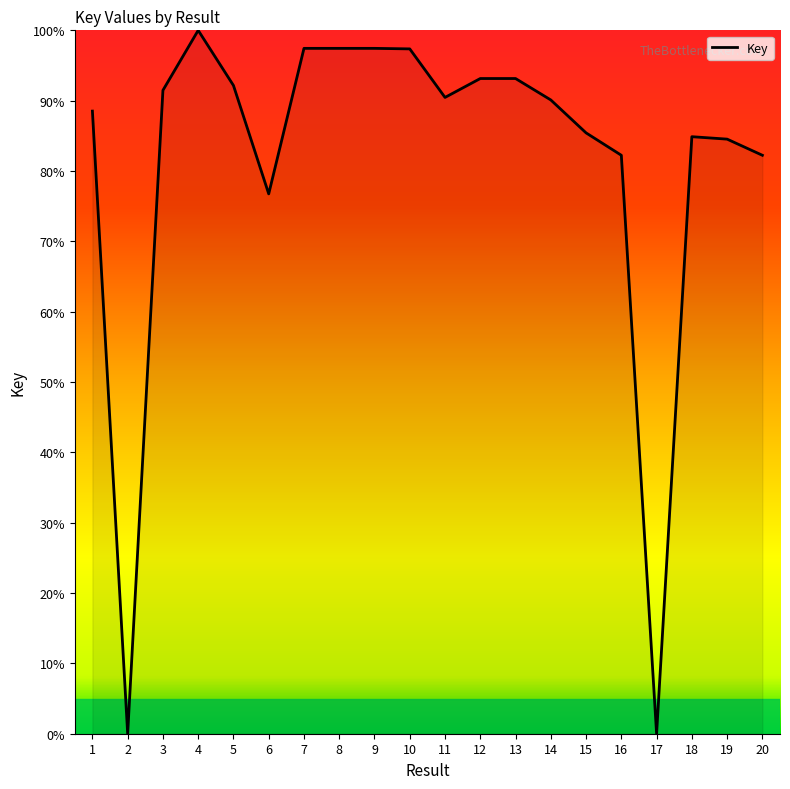

Which label corresponds to the largest value in the chart?

4